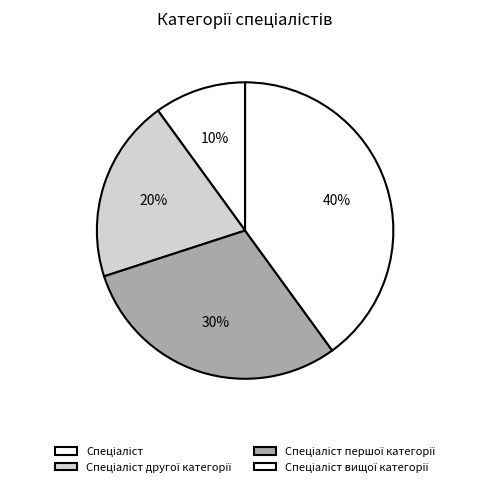

How many segments does this pie chart have?

4